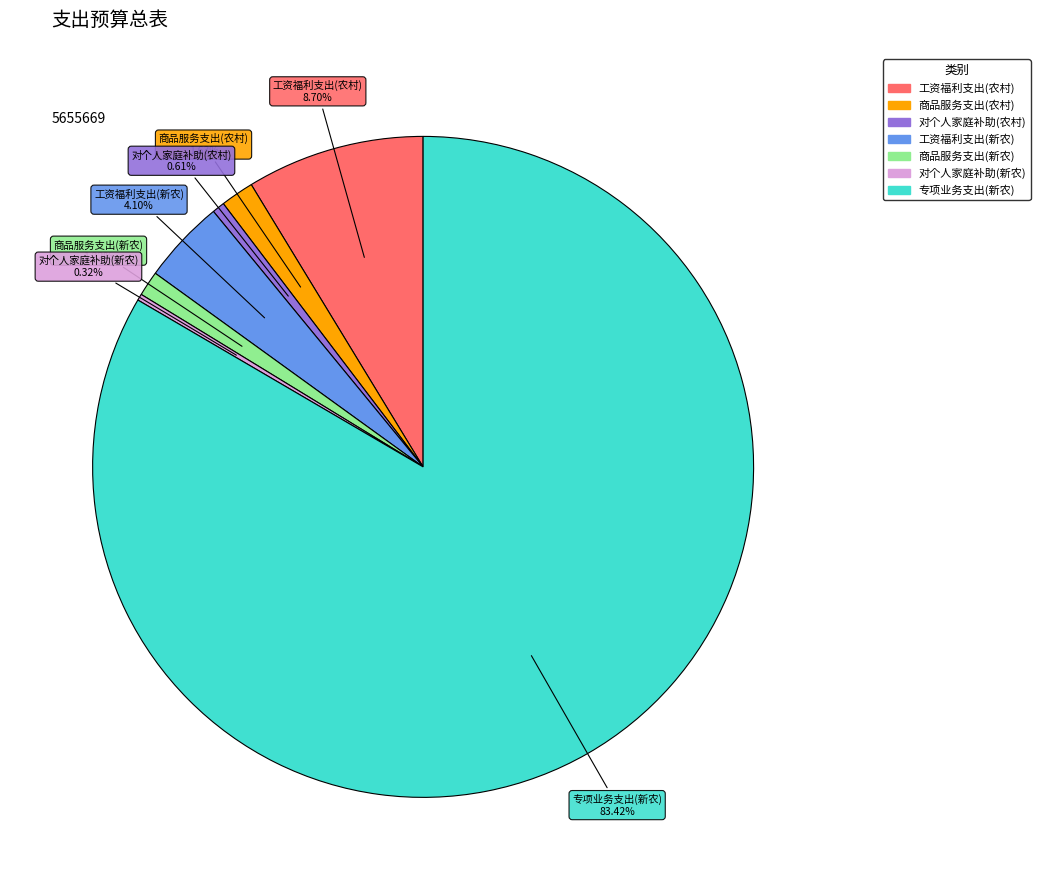

Is there any slice that represents more than half of the pie?

Yes